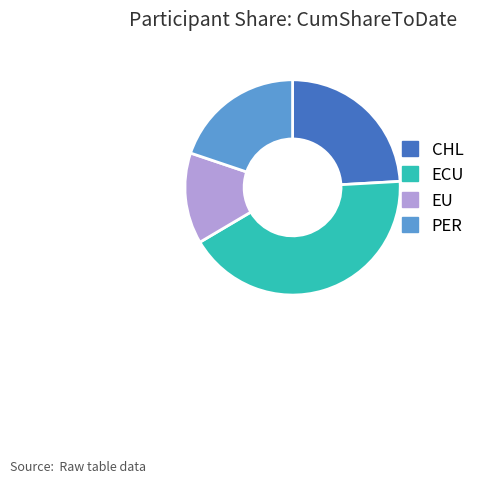

Do CHL and PER together represent more than half of the pie?

No